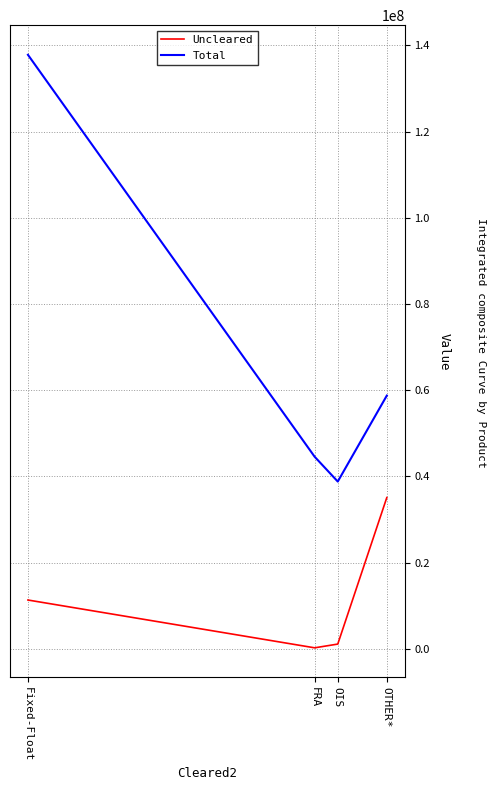

What is the value of the Uncleared point at the 2nd from the left?

219334